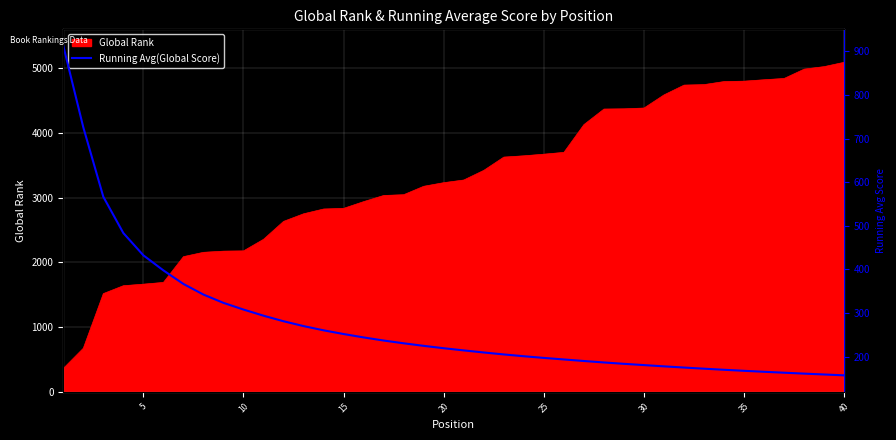

What is the maximum value for Global Rank?

5091